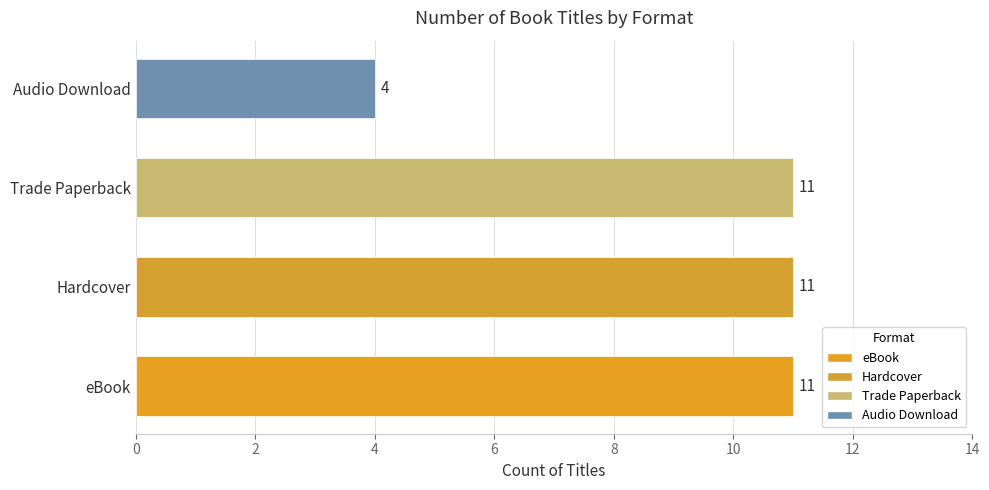

Count the values in the range 11 to 12.

3